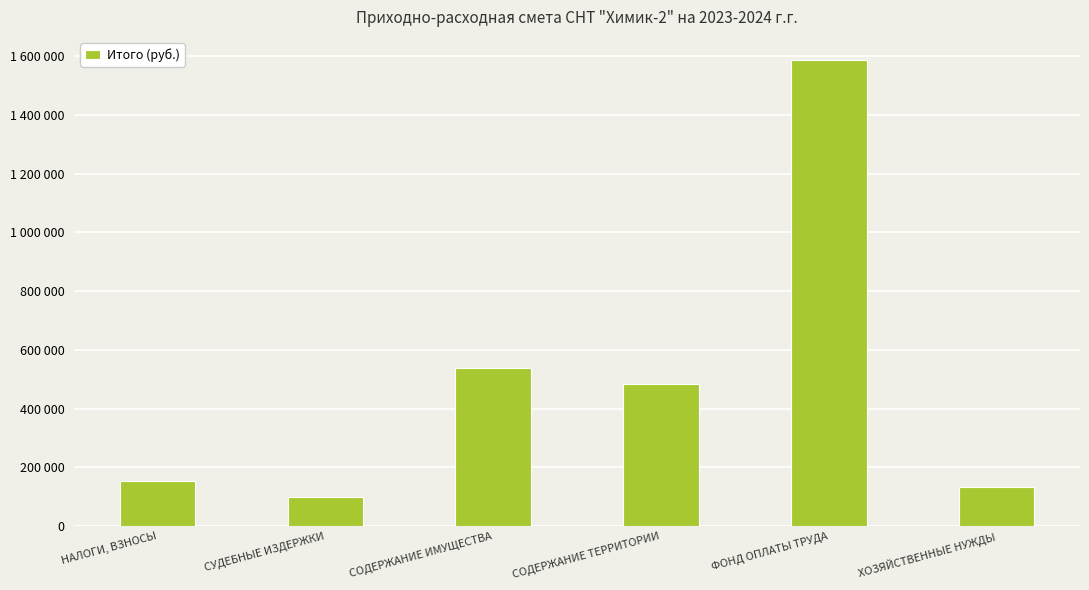

True or false: the data shows 435693 at ФОНД ОПЛАТЫ ТРУДА.

False